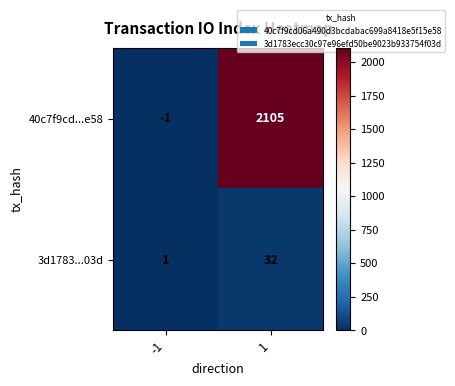

Is it true that 3d1783...03d equals 2 at -1?

False